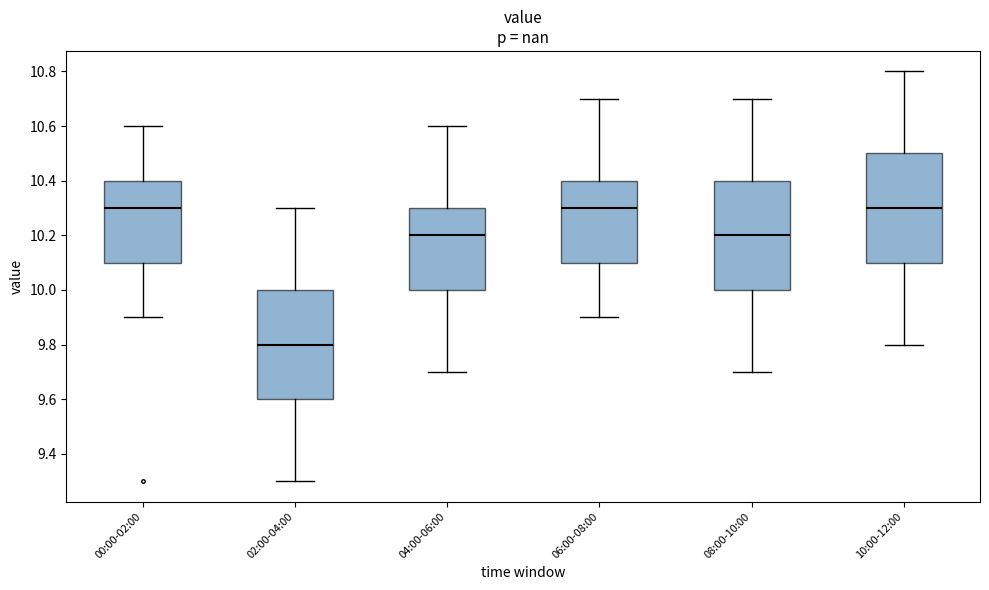

Reading left to right, read every box against the y-axis: the position of its median line, the range the box covers, and the ends of its whiskers. The values are not printed on the chart, so give them approximately, as read against the axis.

00:00-02:00: median 10.3, box 10.1 to 10.4, whiskers 9.9 to 10.6
02:00-04:00: median 9.8, box 9.6 to 10.0, whiskers 9.3 to 10.3
04:00-06:00: median 10.2, box 10.0 to 10.3, whiskers 9.7 to 10.6
06:00-08:00: median 10.3, box 10.1 to 10.4, whiskers 9.9 to 10.7
08:00-10:00: median 10.2, box 10.0 to 10.4, whiskers 9.7 to 10.7
10:00-12:00: median 10.3, box 10.1 to 10.5, whiskers 9.8 to 10.8